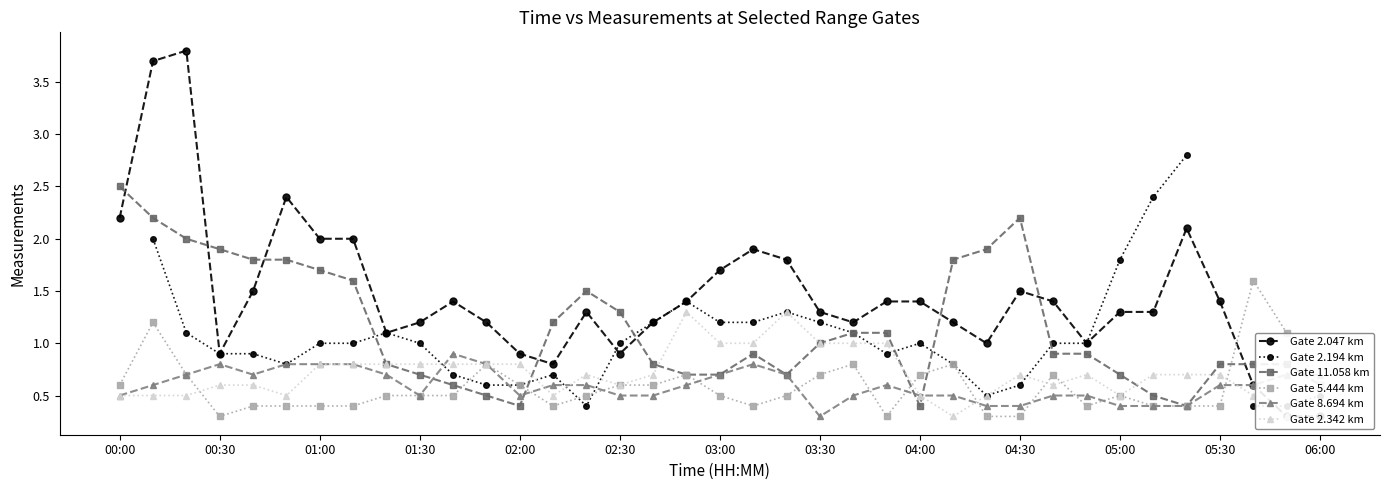

At which category does Gate 5.444 km reach its first local valley?

00:30